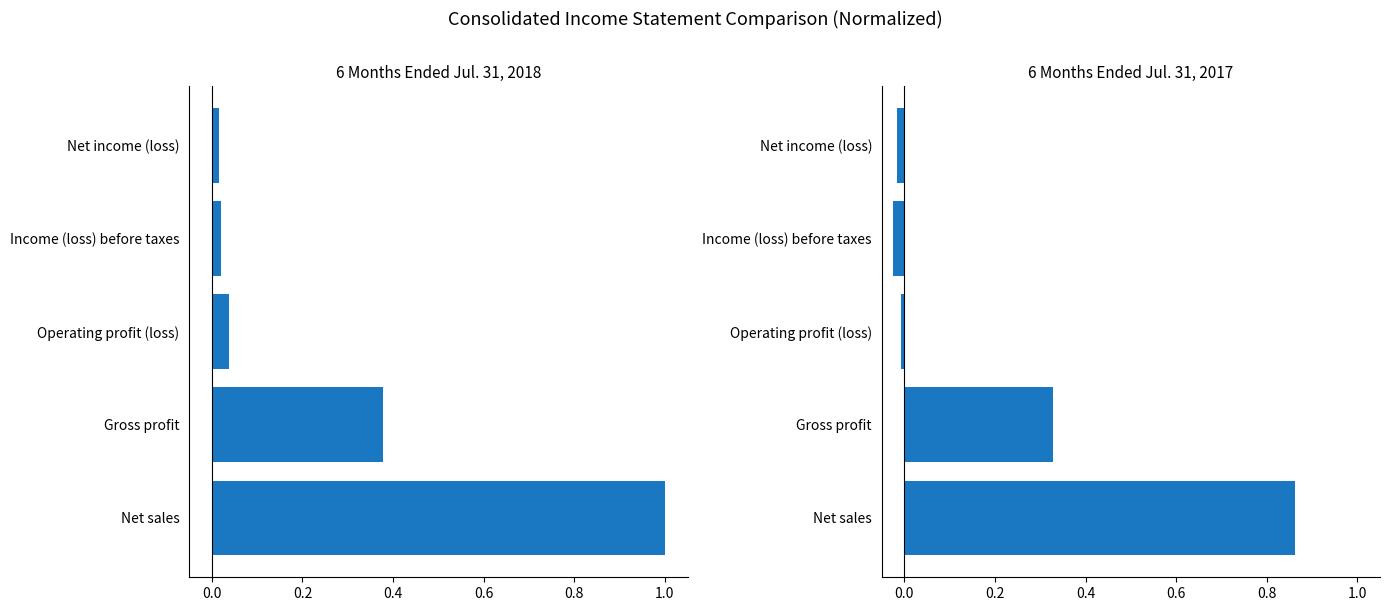

Which series changed the most between Gross profit and Net income (loss)?

Jul. 31, 2018 (6M)